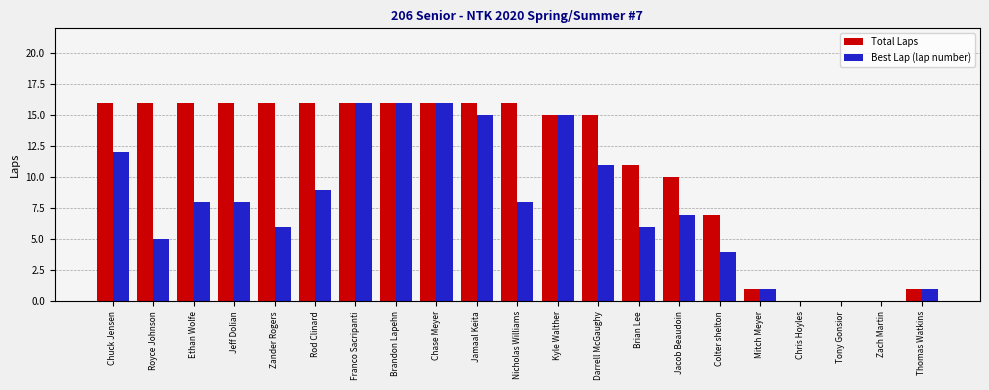

Which series has the largest total across all categories?

Total Laps